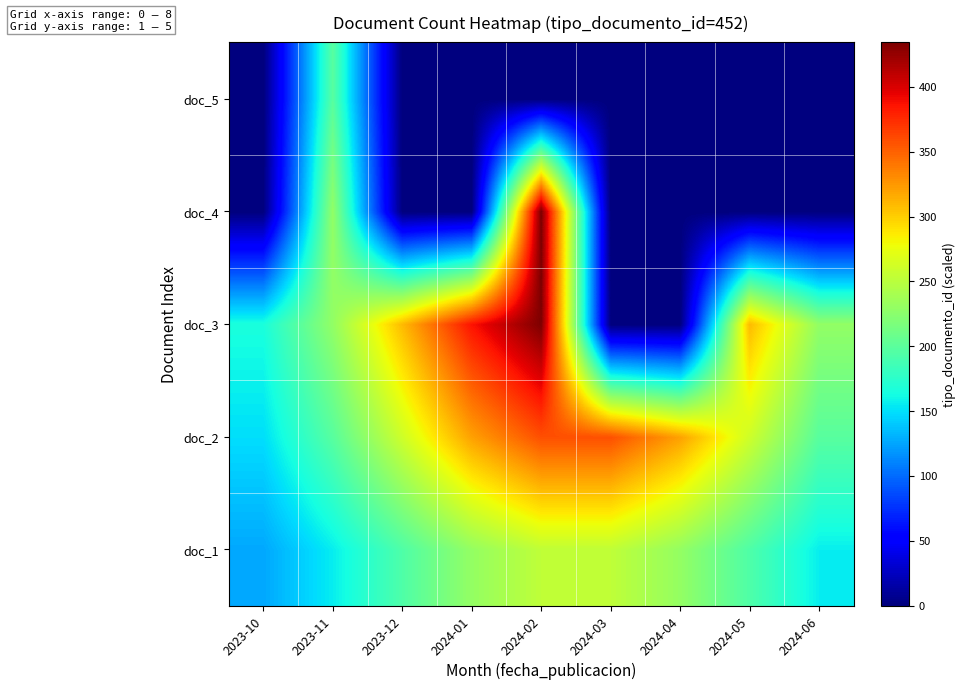

Reading right to left, what are all the values shown in this chart?

doc_1: 2024-06=156.0	2024-05=193.6	2024-04=230.1	2024-03=252.9	2024-02=252.9	2024-01=230.1	2023-12=193.6	2023-11=156.0	2023-10=126.2
doc_2: 2024-06=198.5	2024-05=260.6	2024-04=320.6	2024-03=358.2	2024-02=358.2	2024-01=320.6	2023-12=260.6	2023-11=198.5	2023-10=149.4
doc_3: 2024-06=229.2	2024-05=308.9	2024-04=0.0	2024-03=0.0	2024-02=434.3	2024-01=386.0	2023-12=308.9	2023-11=229.2	2023-10=166.2
doc_4: 2024-06=0.0	2024-05=0.0	2024-04=0.0	2024-03=0.0	2024-02=434.3	2024-01=0.0	2023-12=0.0	2023-11=229.2	2023-10=0.0
doc_5: 2024-06=0.0	2024-05=0.0	2024-04=0.0	2024-03=0.0	2024-02=0.0	2024-01=0.0	2023-12=0.0	2023-11=198.5	2023-10=0.0